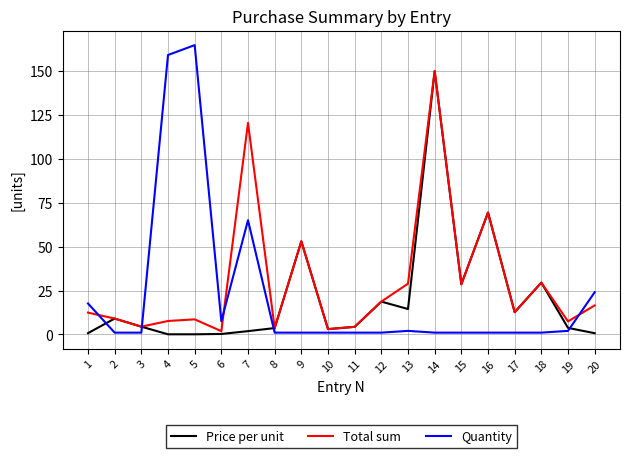

At 20, list the series in order from smallest to largest.

Price per unit, Total sum, Quantity